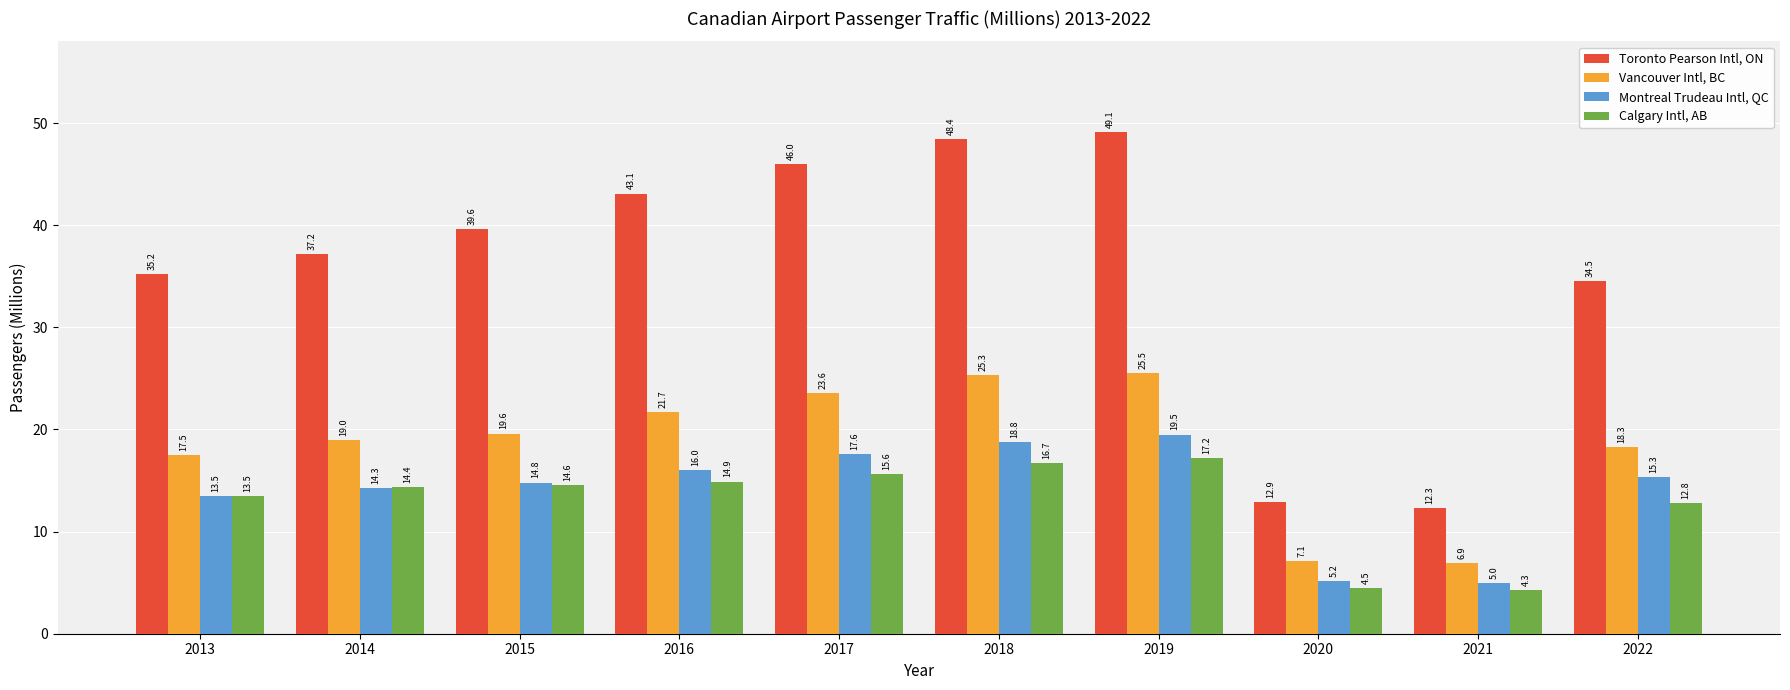

How many bars are there in total?

40